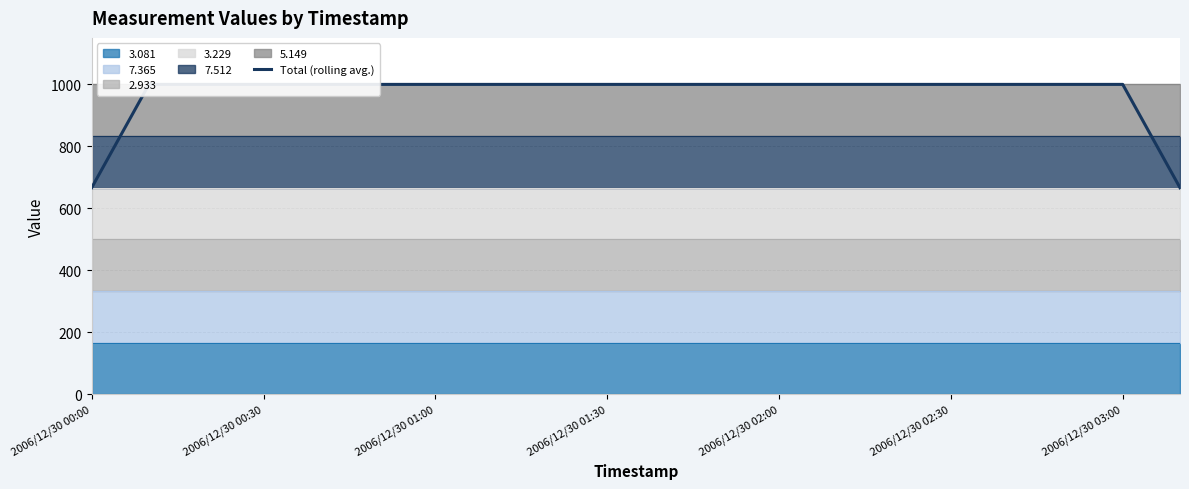

True or false: the data shows 1761 at 2006/12/30 01:00.

False